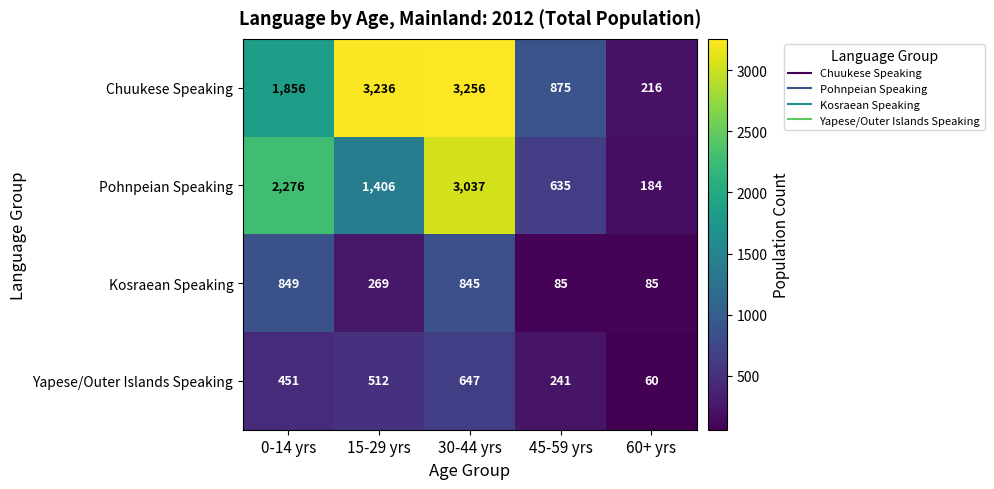

Reading left to right, list all the values displayed in this chart.

Chuukese Speaking: 0-14 yrs=1856	15-29 yrs=3236	30-44 yrs=3256	45-59 yrs=875	60+ yrs=216
Pohnpeian Speaking: 0-14 yrs=2276	15-29 yrs=1406	30-44 yrs=3037	45-59 yrs=635	60+ yrs=184
Kosraean Speaking: 0-14 yrs=849	15-29 yrs=269	30-44 yrs=845	45-59 yrs=85	60+ yrs=85
Yapese/Outer Islands Speaking: 0-14 yrs=451	15-29 yrs=512	30-44 yrs=647	45-59 yrs=241	60+ yrs=60